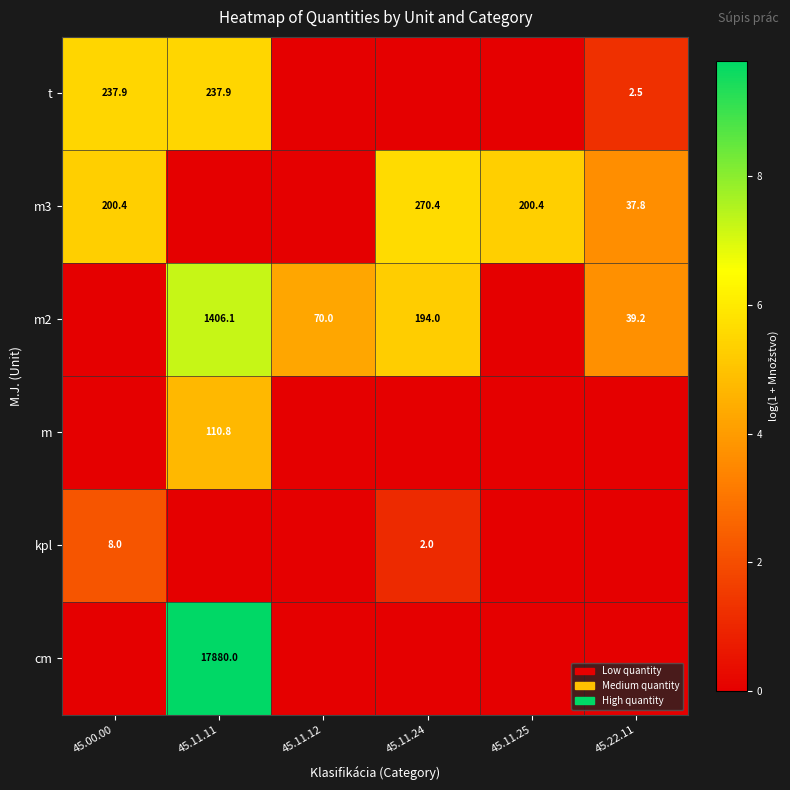

Is it true that m2 equals 1406.1 at 45.11.11?

True